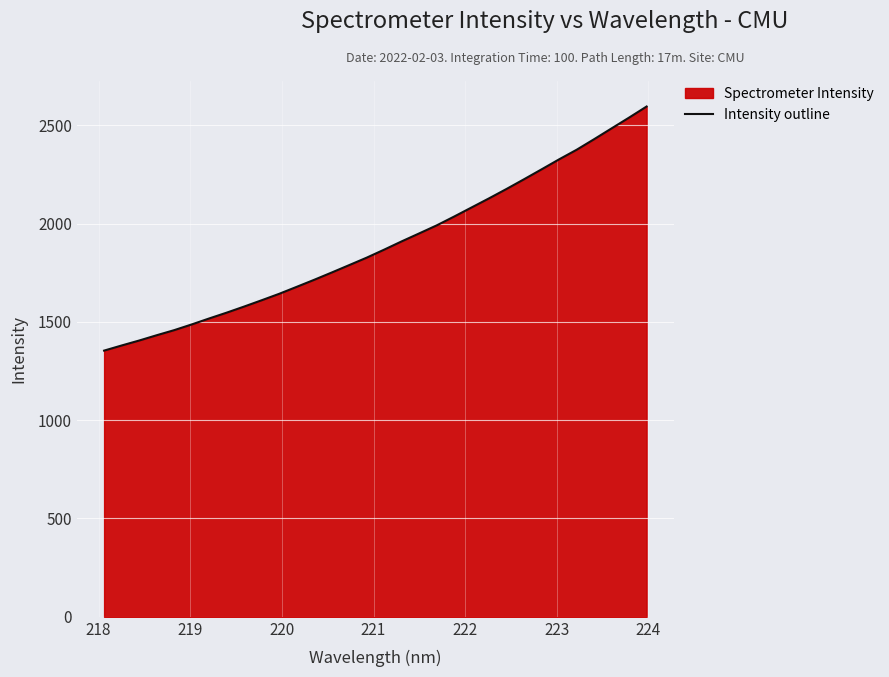

What is the maximum value shown in the chart?

2595.3